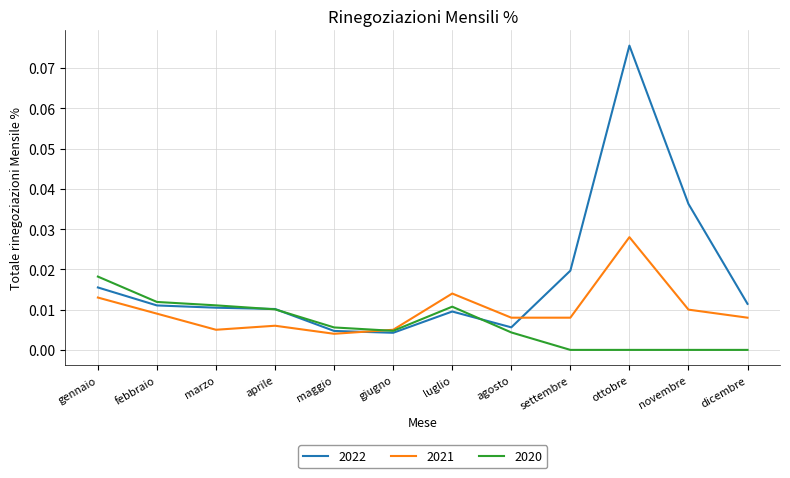

True or false: 2021 has a value of 0.0 at luglio.

True